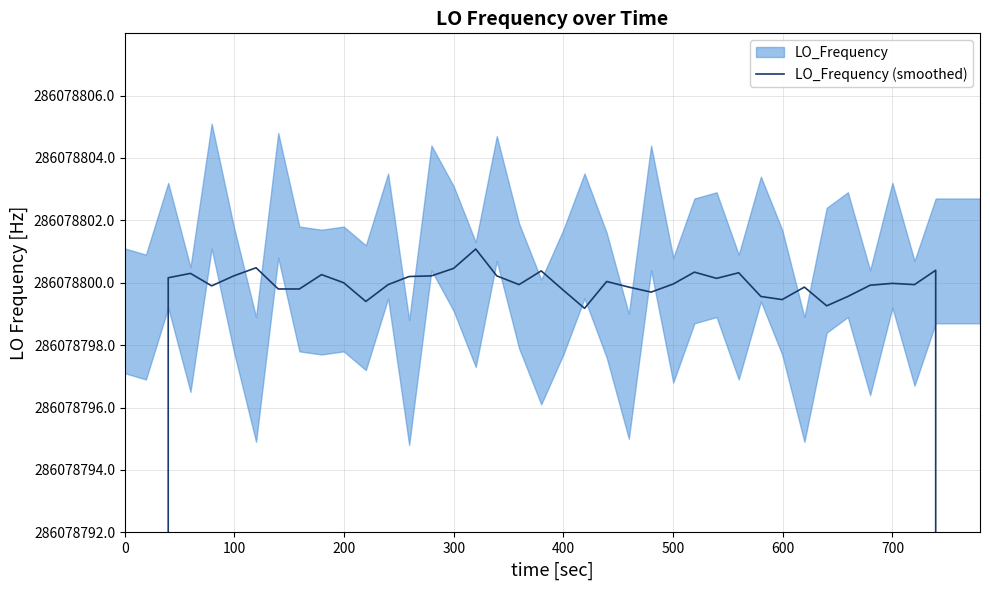

The chart shows a value of 428005681.6 at 36. True or false?

False